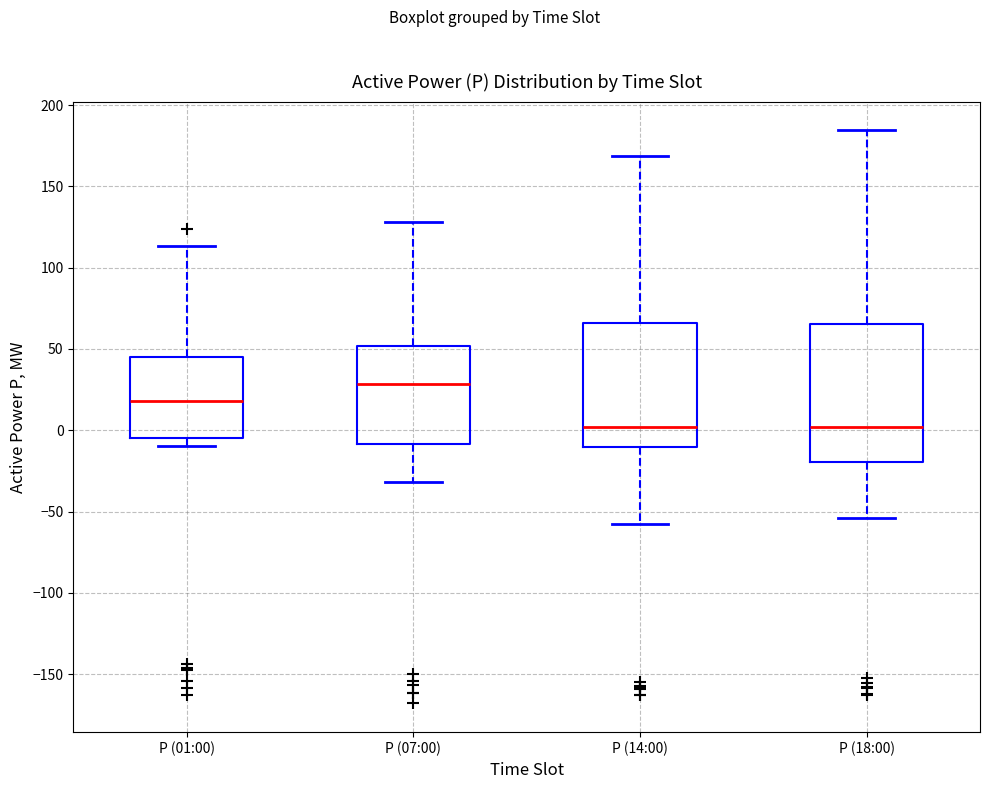

Where does the upper whisker of the box for P (18:00) end on the y-axis? The values are not printed on the chart, so give them approximately, as read against the axis.

185